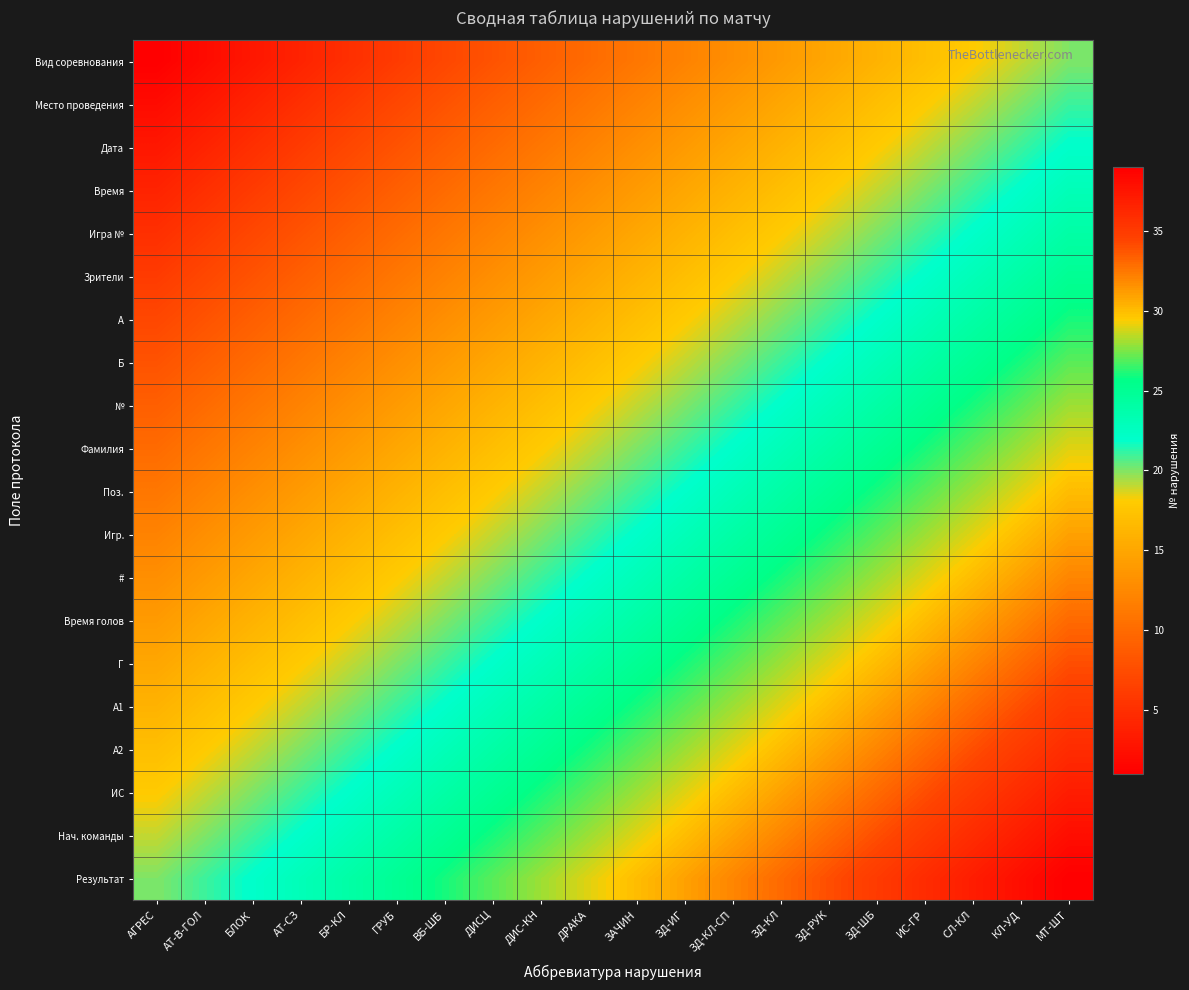

List the series in order of their peak value, highest first.

Результат, Нач. команды, ИС, А2, А1, Г, Время голов, #, Игр., Поз., Фамилия, №, Б, A, Зрители, Игра №, Время, Дата, Место проведения, Вид соревнования